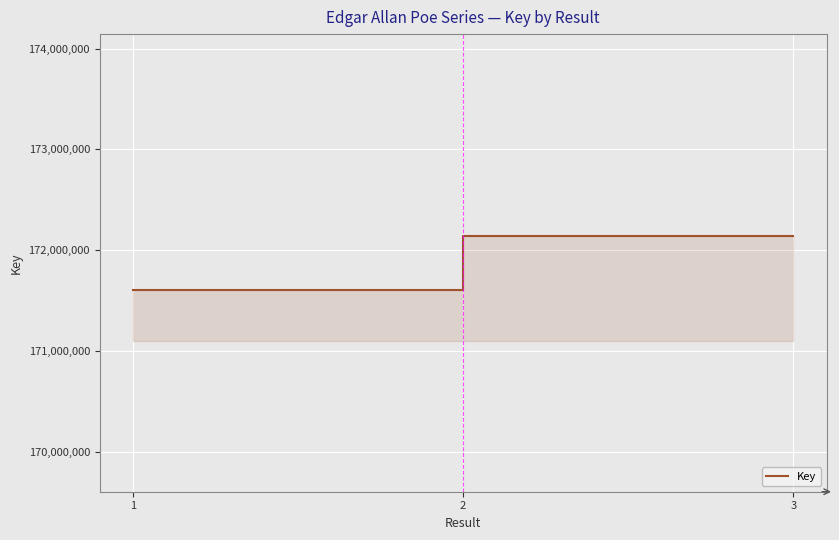

What is the minimum value shown in the chart?

171602517